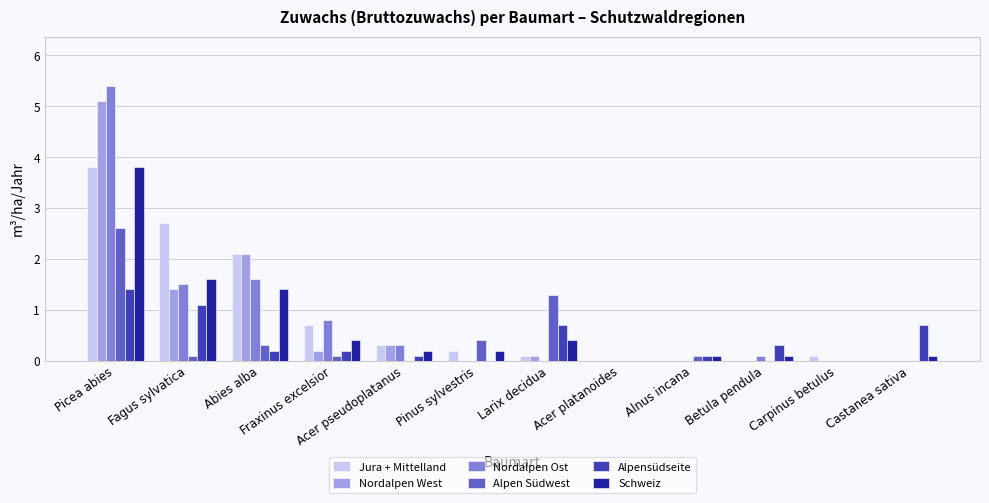

Between Fagus sylvatica and Larix decidua, which series saw the biggest shift?

Jura + Mittelland